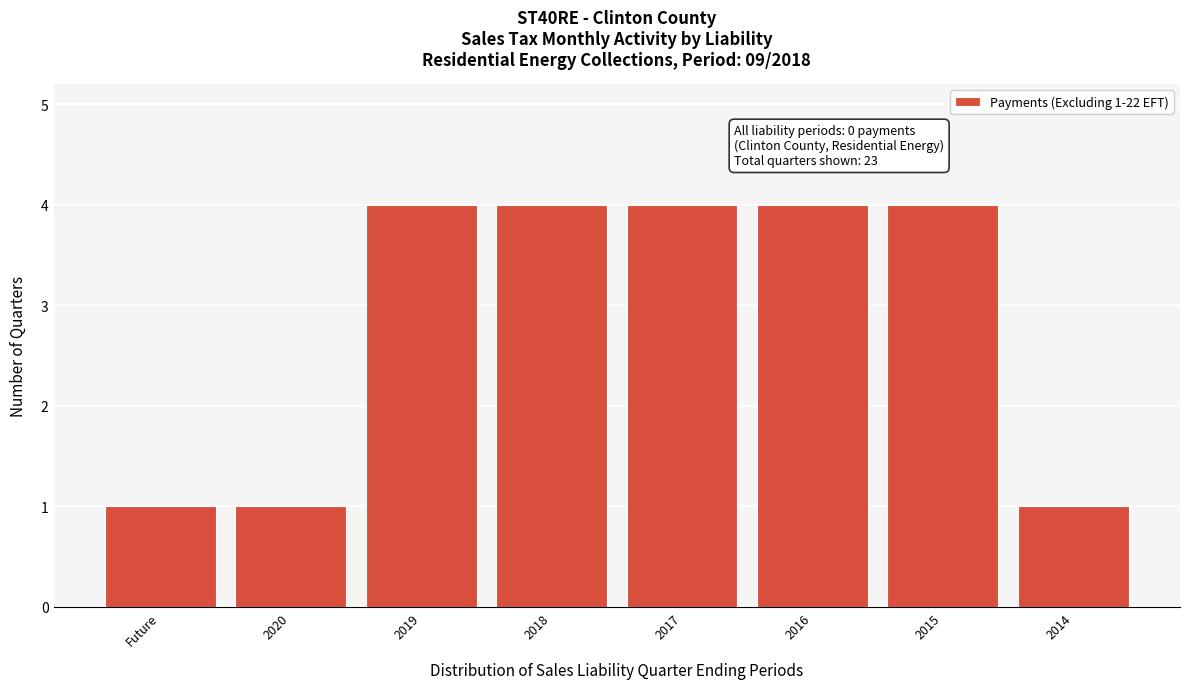

Reading left to right, what are all the values shown in this chart?

Future=1	2020=1	2019=4	2018=4	2017=4	2016=4	2015=4	2014=1